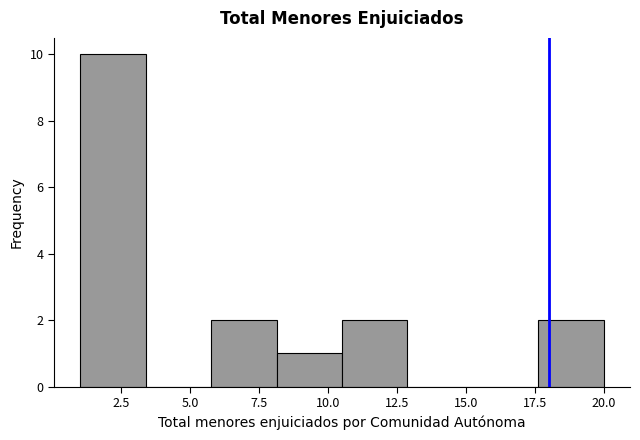

Over which range of the x-axis is the bar tallest?

1.0 to 3.5